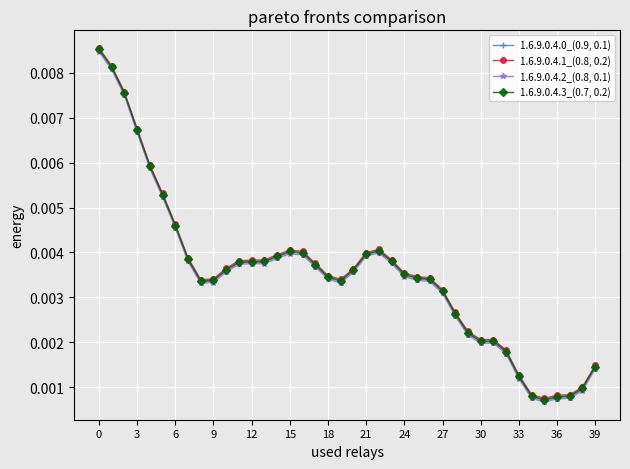

How many lines are shown in the chart?

4